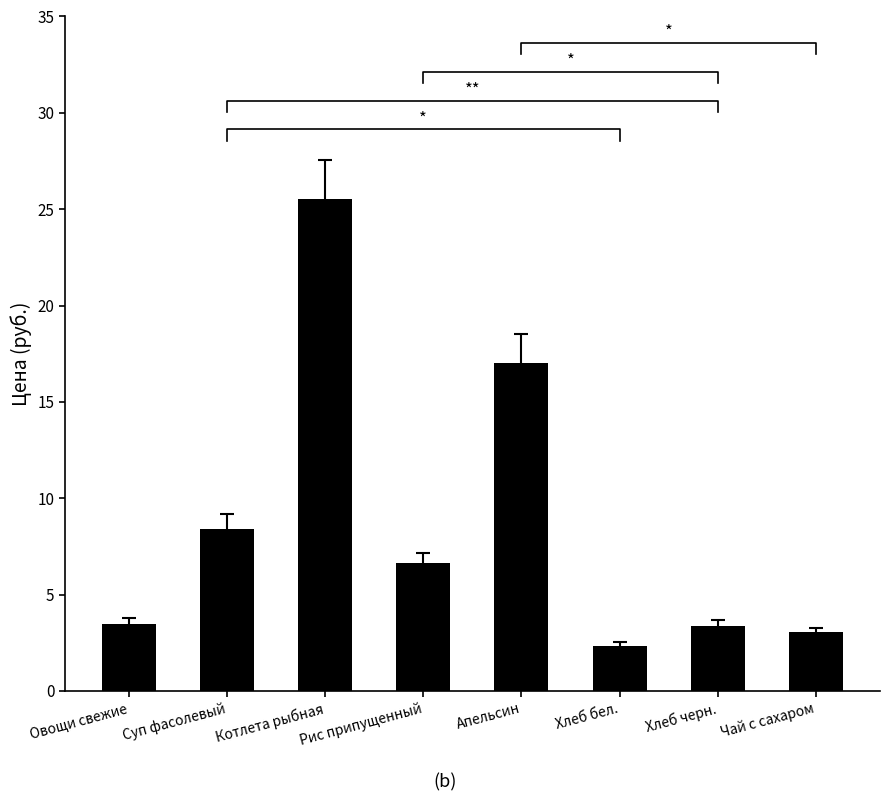

How many values exceed 6?

4